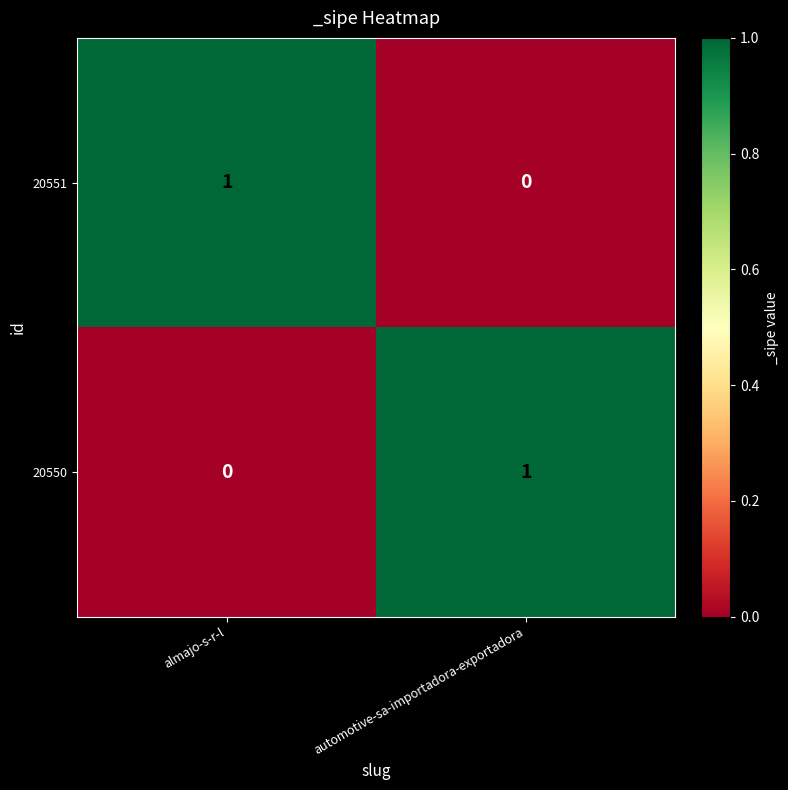

The 20551 series shows 0 at automotive-sa-importadora-exportadora. True or false?

True